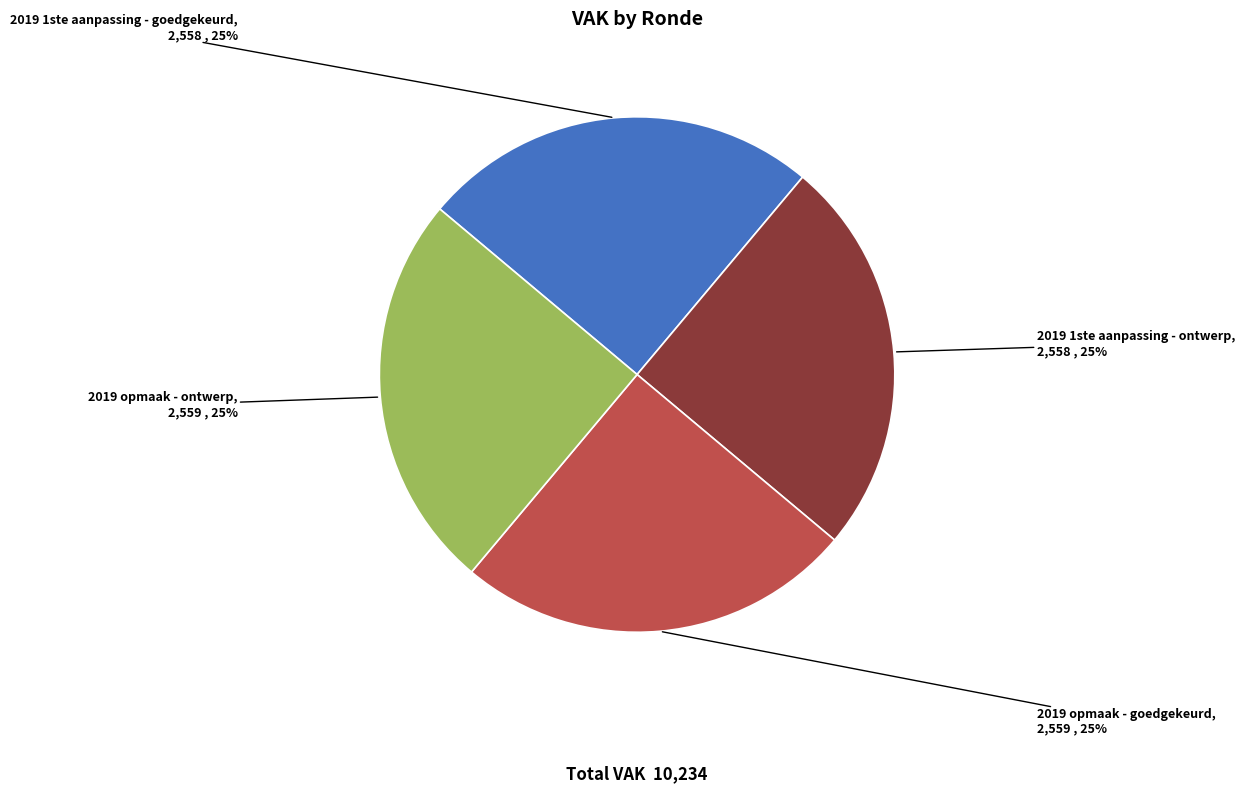

What is the ratio of the value at 2019 1ste aanpassing - goedgekeurd to the value at 2019 1ste aanpassing - ontwerp?

1.0